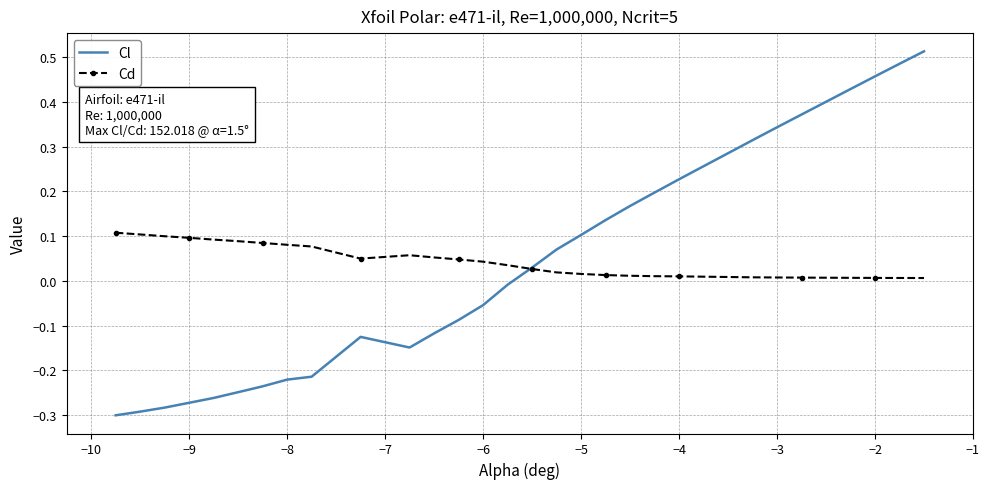

Which series has the largest range (max minus min)?

Cl